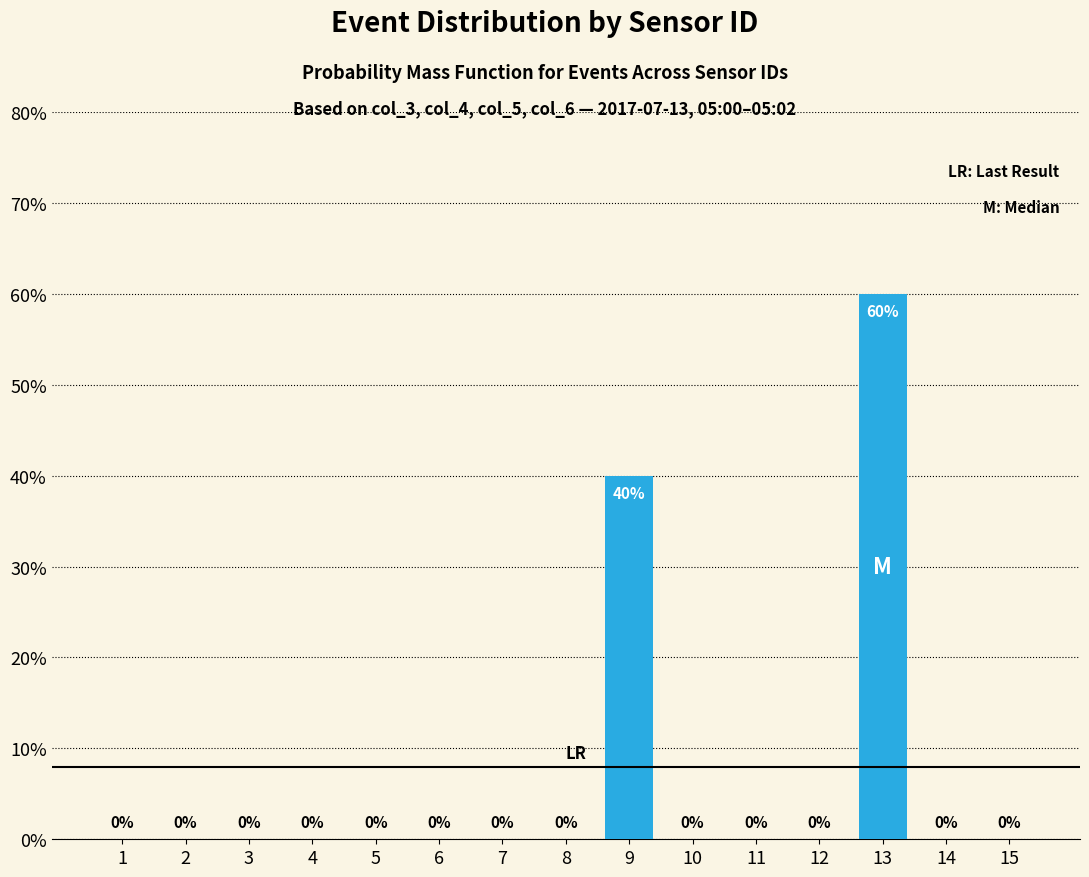

Which category has the highest value across all series?

13